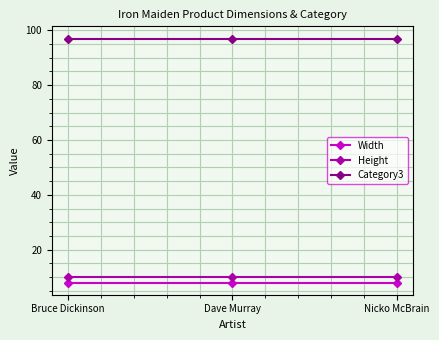

What is the label of the 2nd point from the right?

Dave Murray